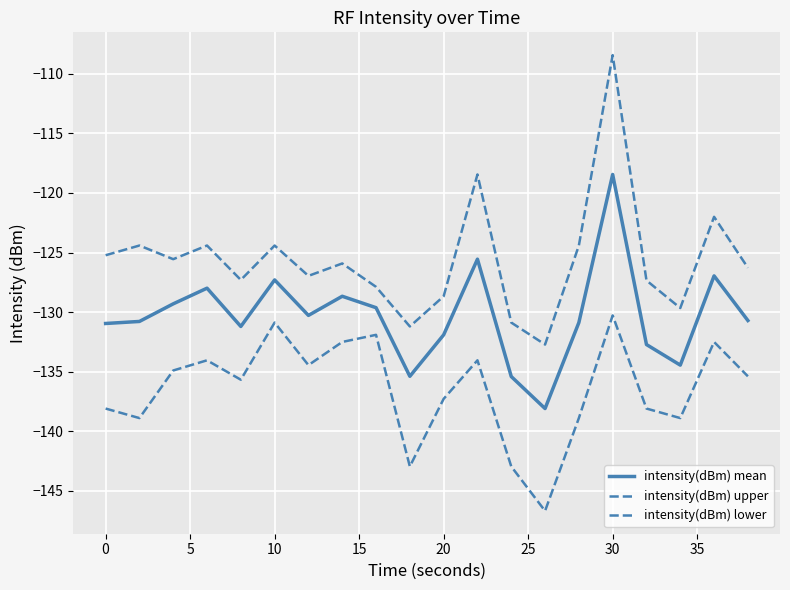

List the series in order of their peak value, lowest first.

intensity(dBm) lower, intensity(dBm) mean, intensity(dBm) upper